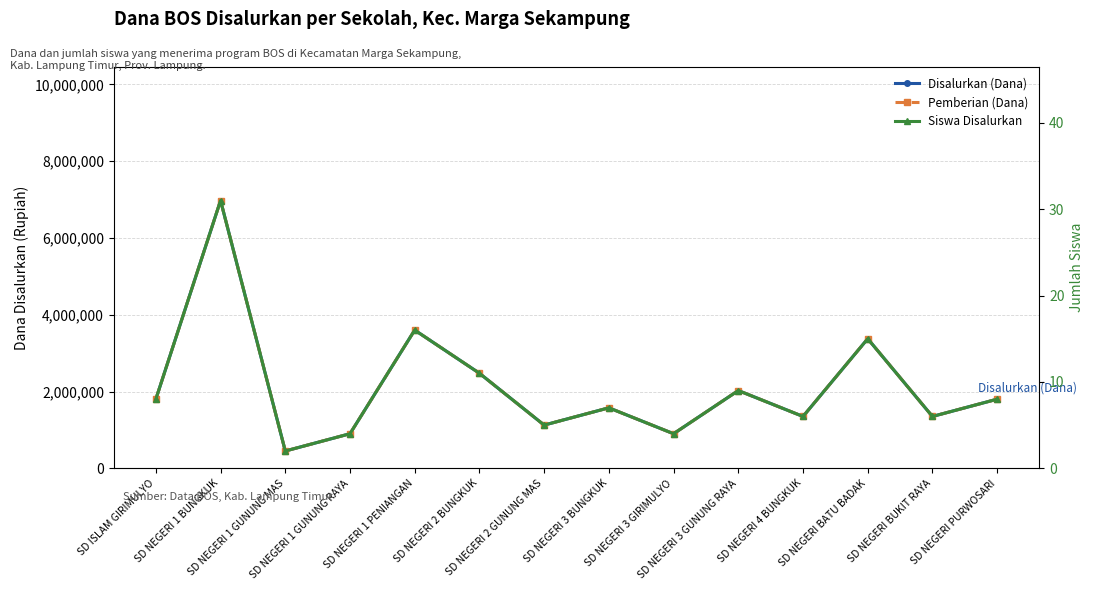

How many interior local valleys does the Pemberian (Dana) series have?

5